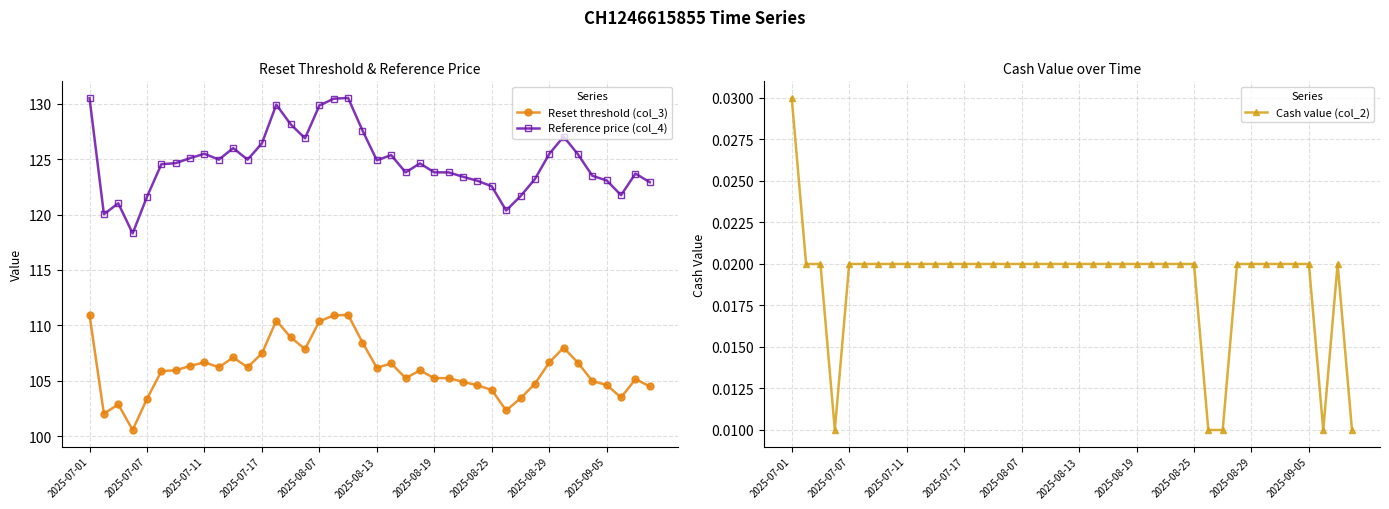

How many Cash value (col_2) values are between 0 and 1?

40